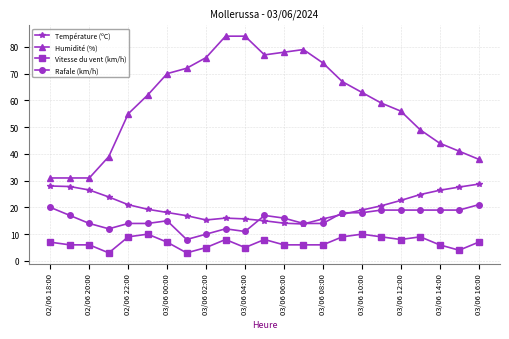

True or false: Humidité (%) and Vitesse du vent (km/h) cross at least once.

False